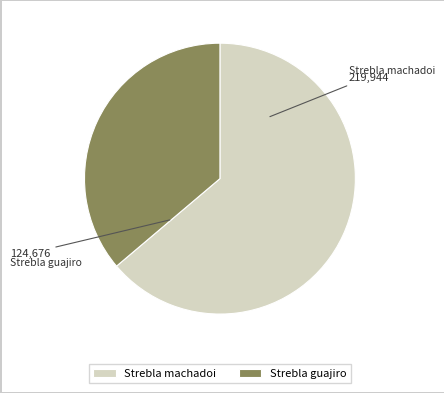

Which has a higher value, Strebla guajiro or Strebla machadoi?

Strebla machadoi